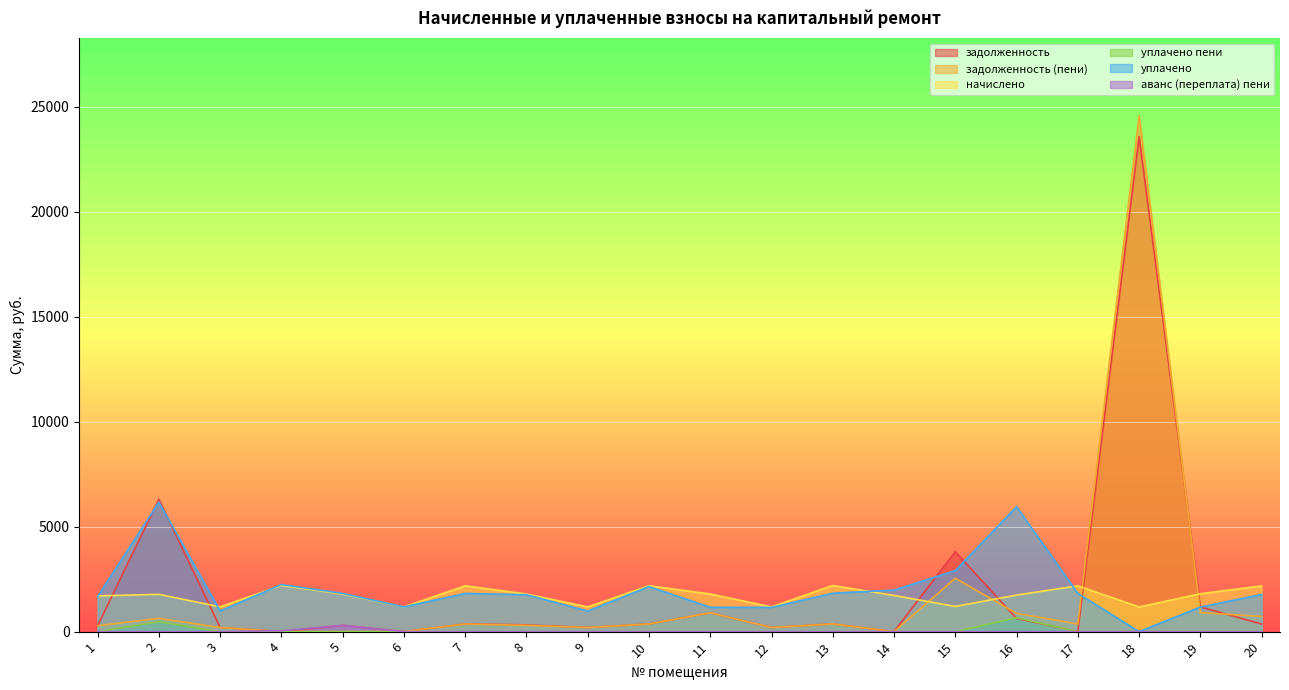

Which label corresponds to the smallest value in the chart?

4